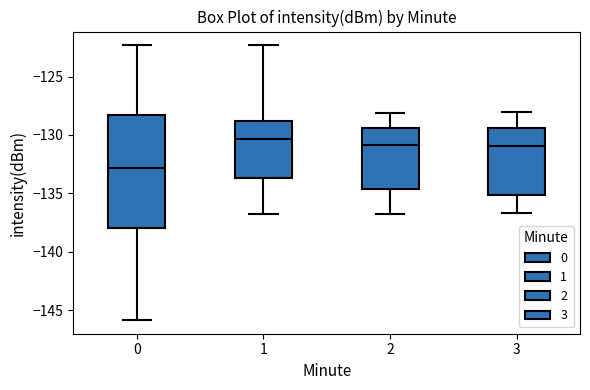

Reading left to right, read every box against the y-axis: the position of its median line, the range the box covers, and the ends of its whiskers. The values are not printed on the chart, so give them approximately, as read against the axis.

0: median -133.0, box -138.0 to -128.5, whiskers -146.0 to -122.5
1: median -130.5, box -133.5 to -129.0, whiskers -137.0 to -122.5
2: median -131.0, box -134.5 to -129.5, whiskers -137.0 to -128.0
3: median -131.0, box -135.0 to -129.5, whiskers -136.5 to -128.0